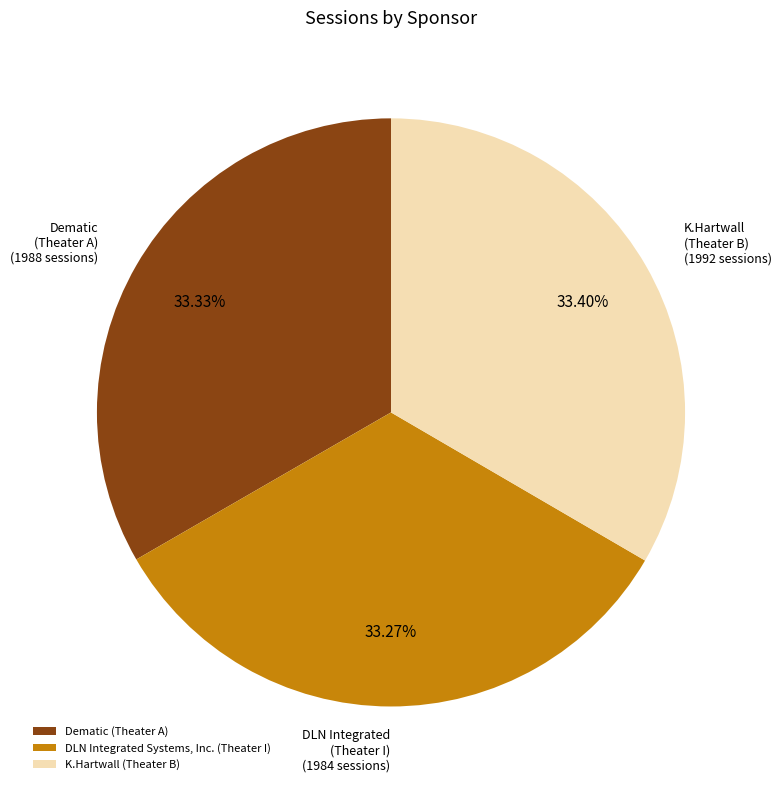

Combined, do Dematic (Theater A) and K.Hartwall (Theater B) account for over 50%?

Yes